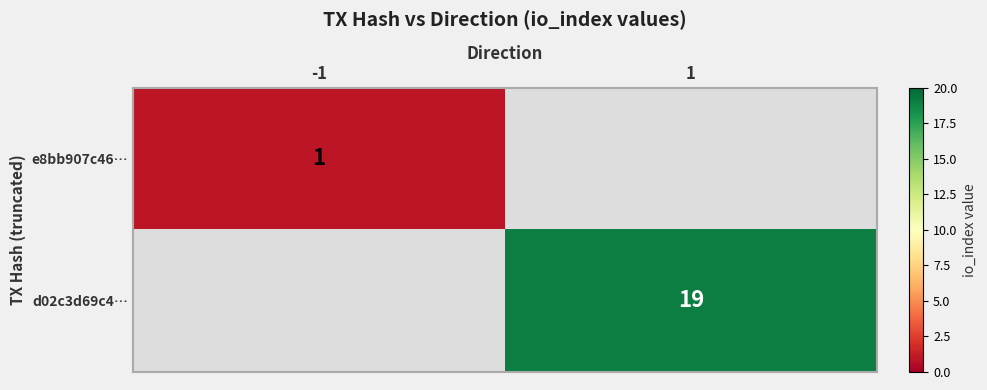

The value of d02c3d69c4… at 1 is 12. True or false?

False